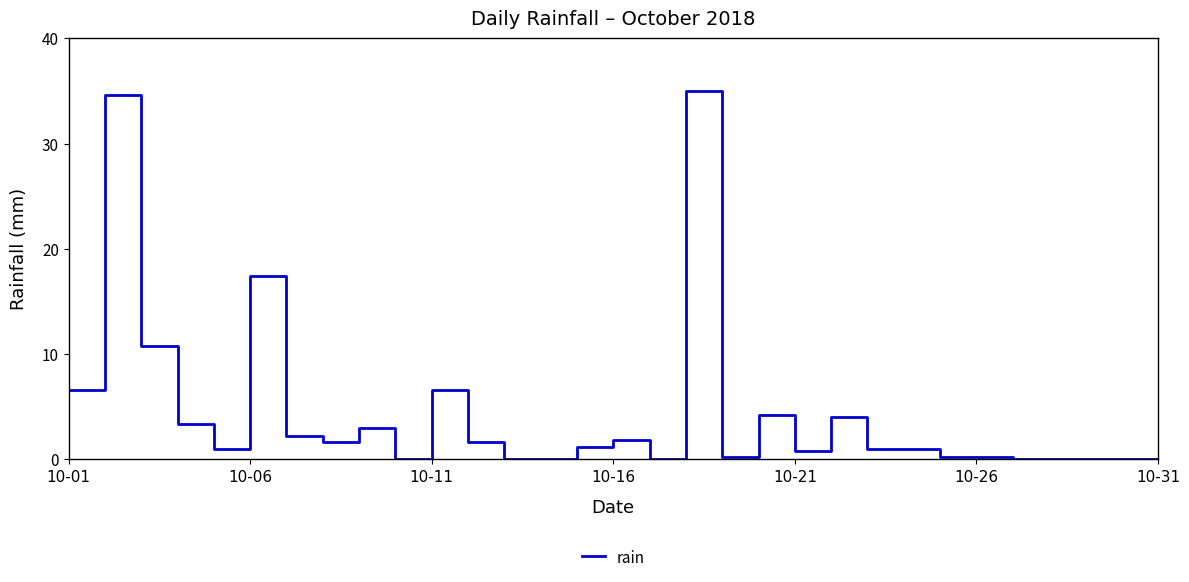

What is the maximum value shown in the chart?

35.0